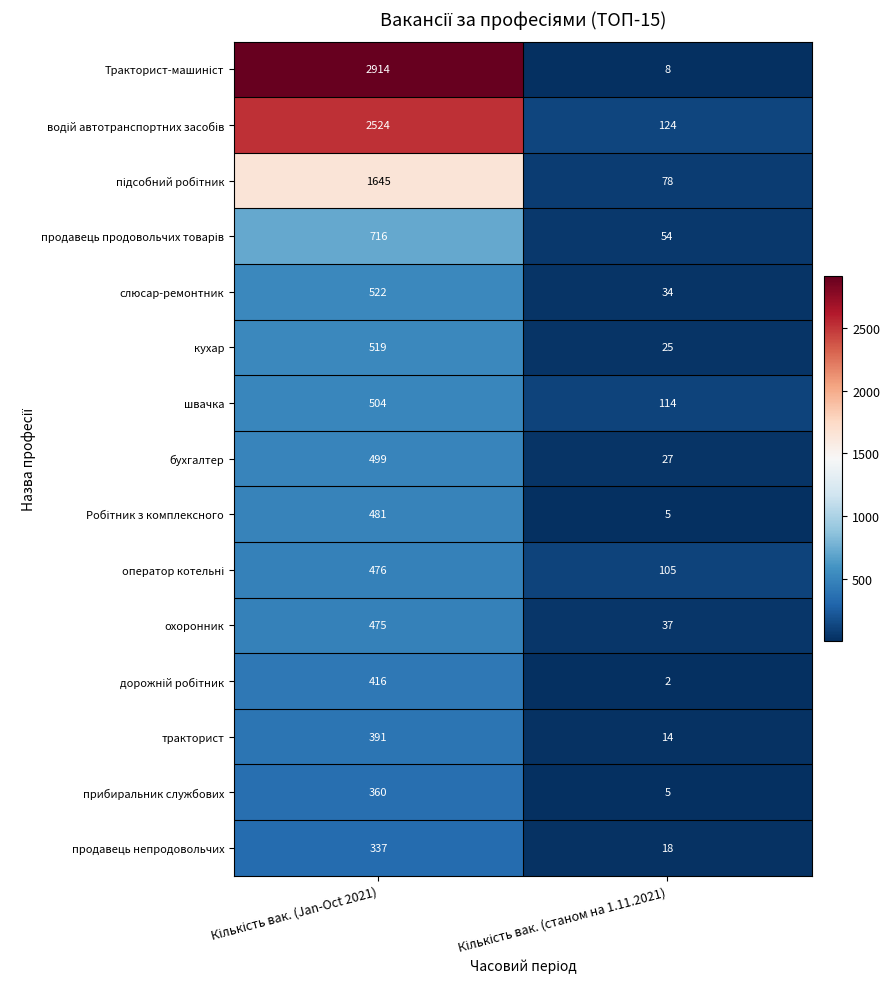

What is the difference between the maximum and minimum values in the кухар series?

494